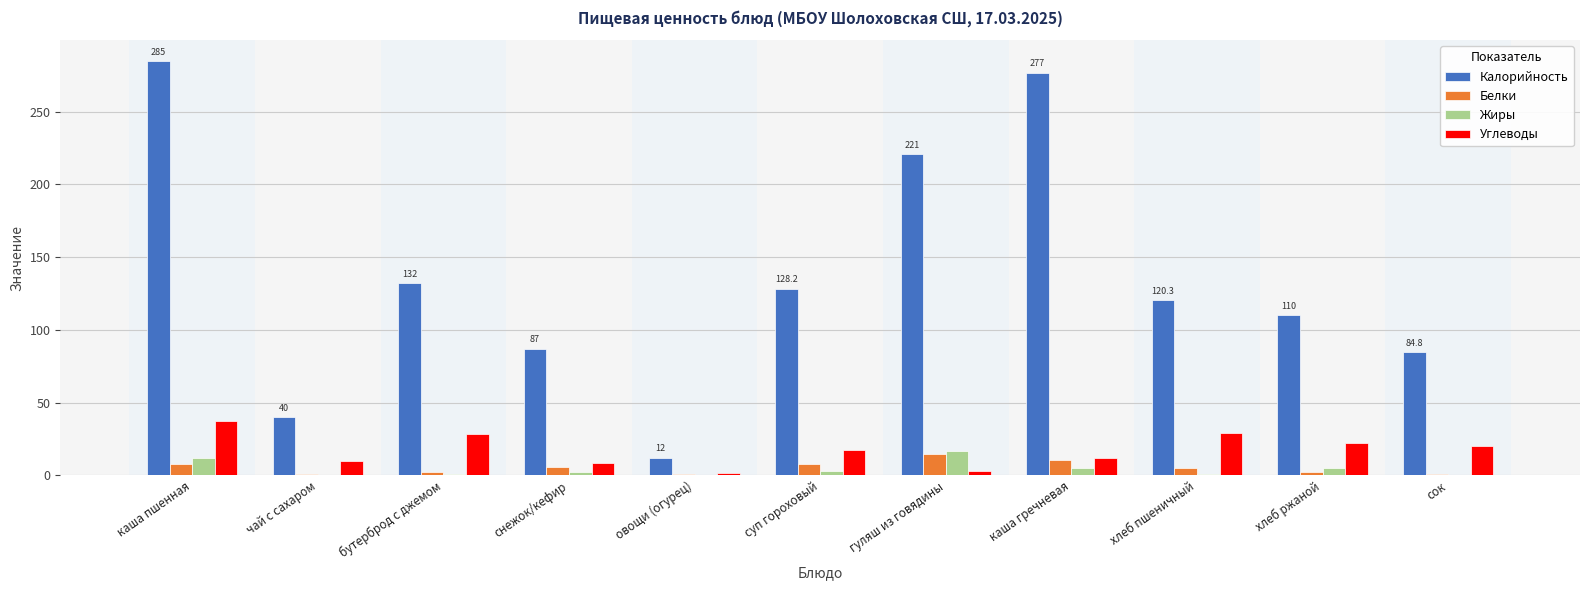

True or false: Калорийность has a value of 46.2 at снежок/кефир.

False